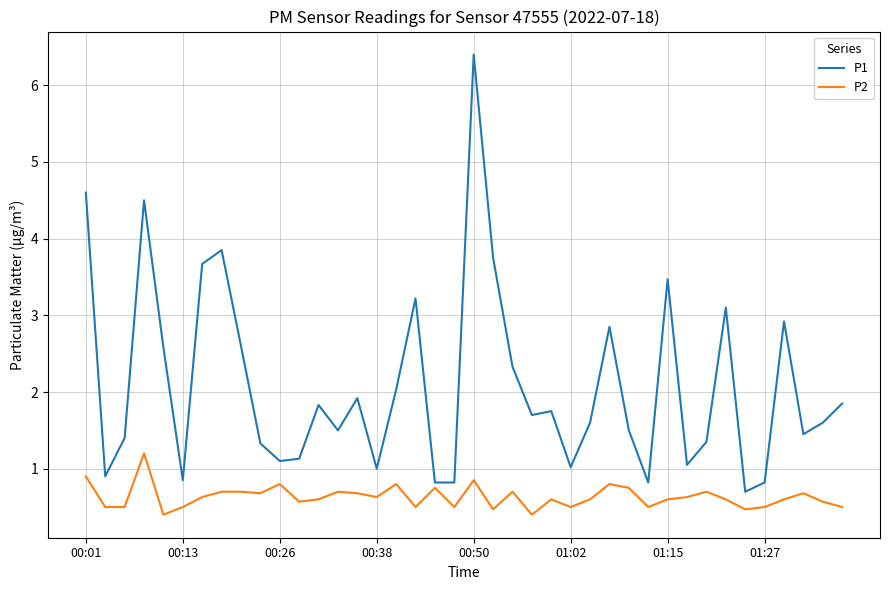

True or false: P2 and P1 intersect in this chart.

False